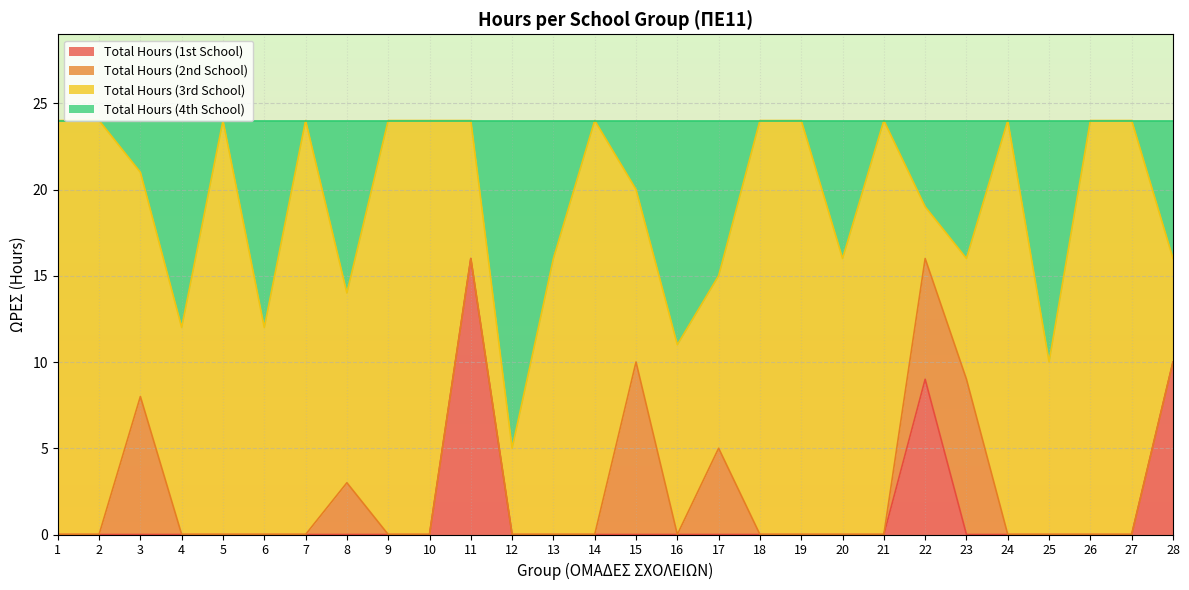

Is it true that Total Hours (1st School) equals 11 at 15?

False